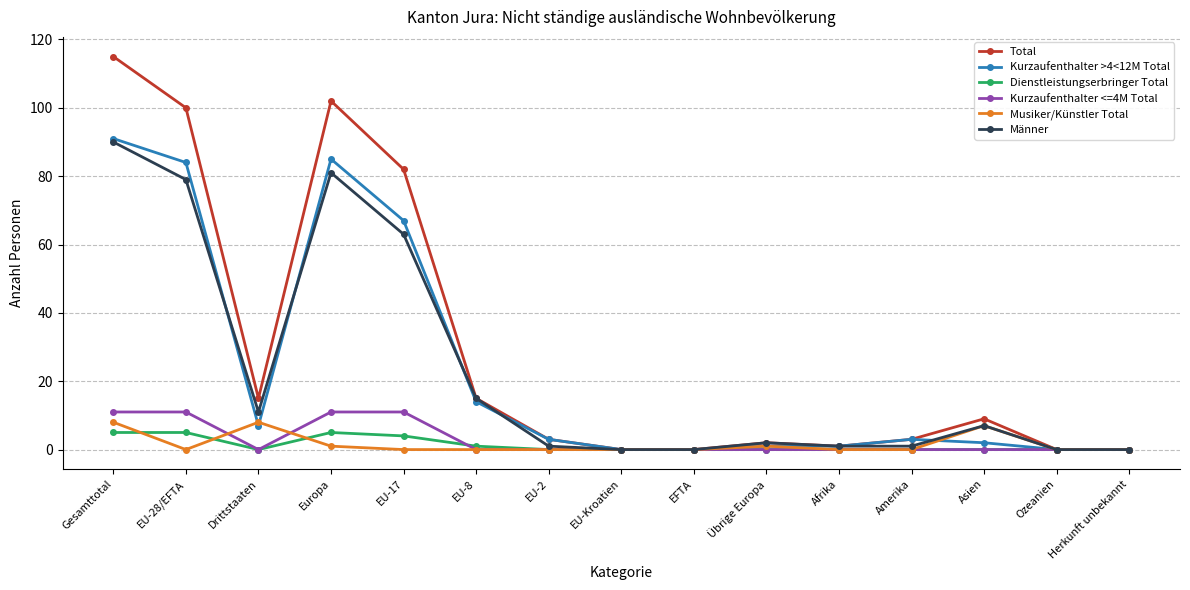

Between EU-8 and EU-2, which series saw the biggest shift?

Männer